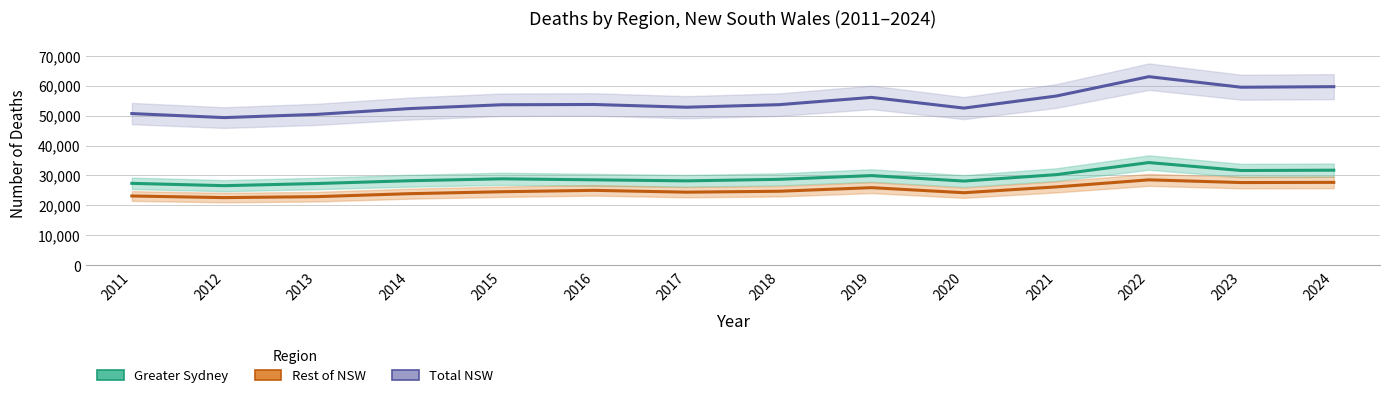

Which category has the highest value in the Rest of NSW series?

2022